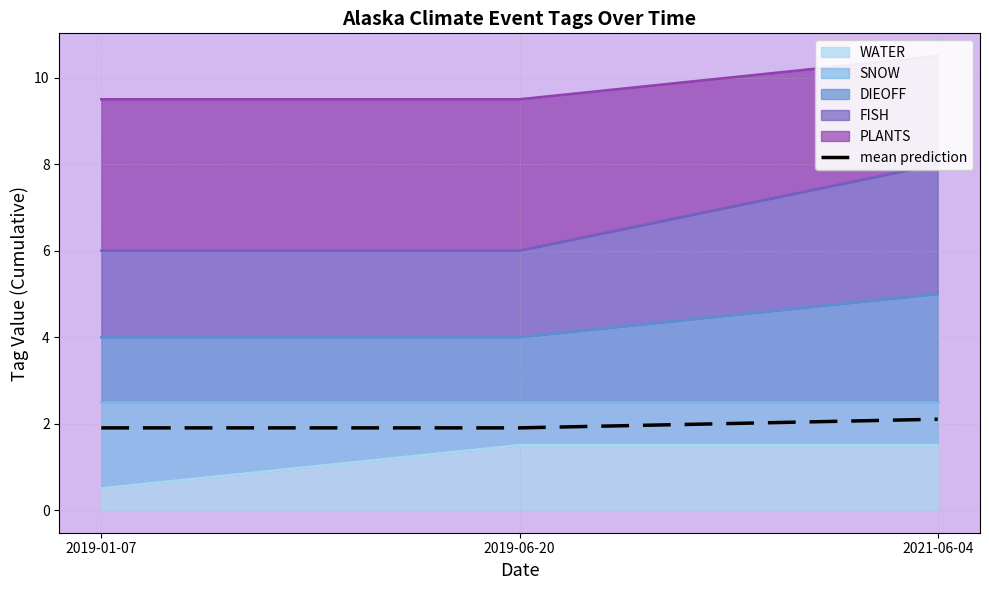

What is the label of the 2nd point from the right?

2019-06-20